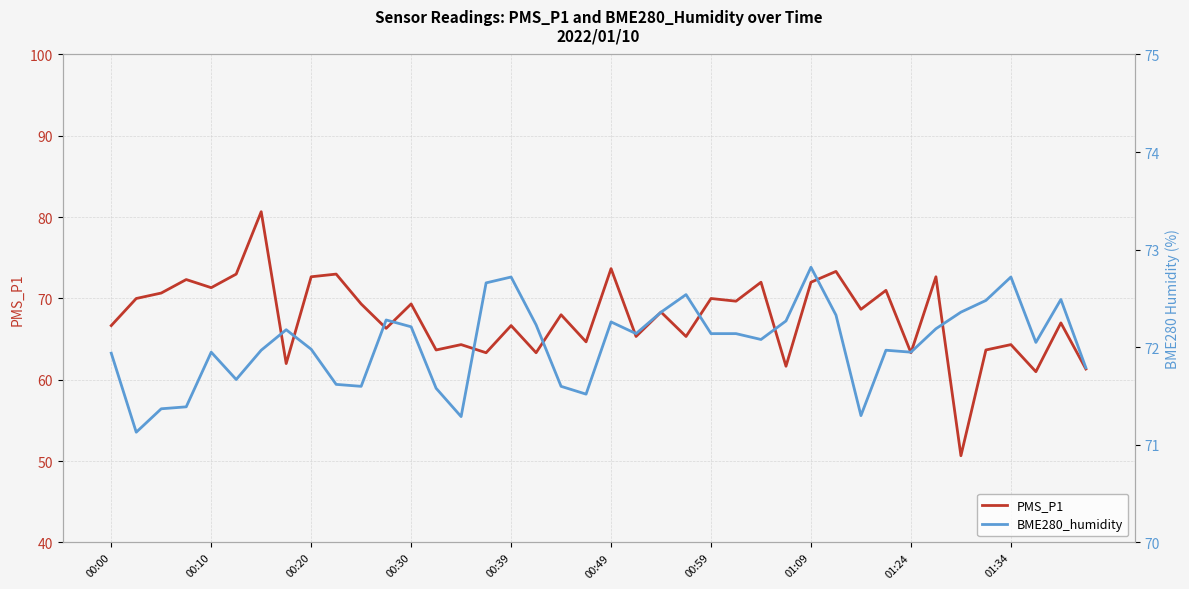

The PMS_P1 series shows 64.3 at 01:34. True or false?

True